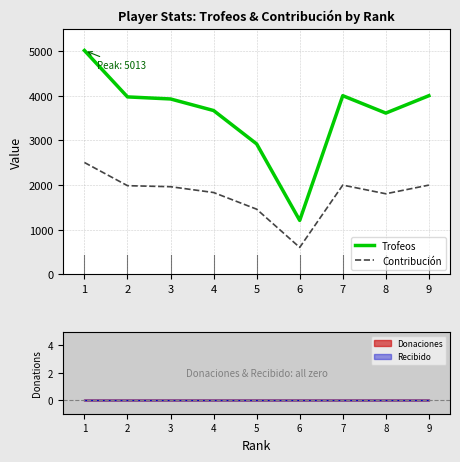

True or false: Trofeos and Contribución intersect in this chart.

False